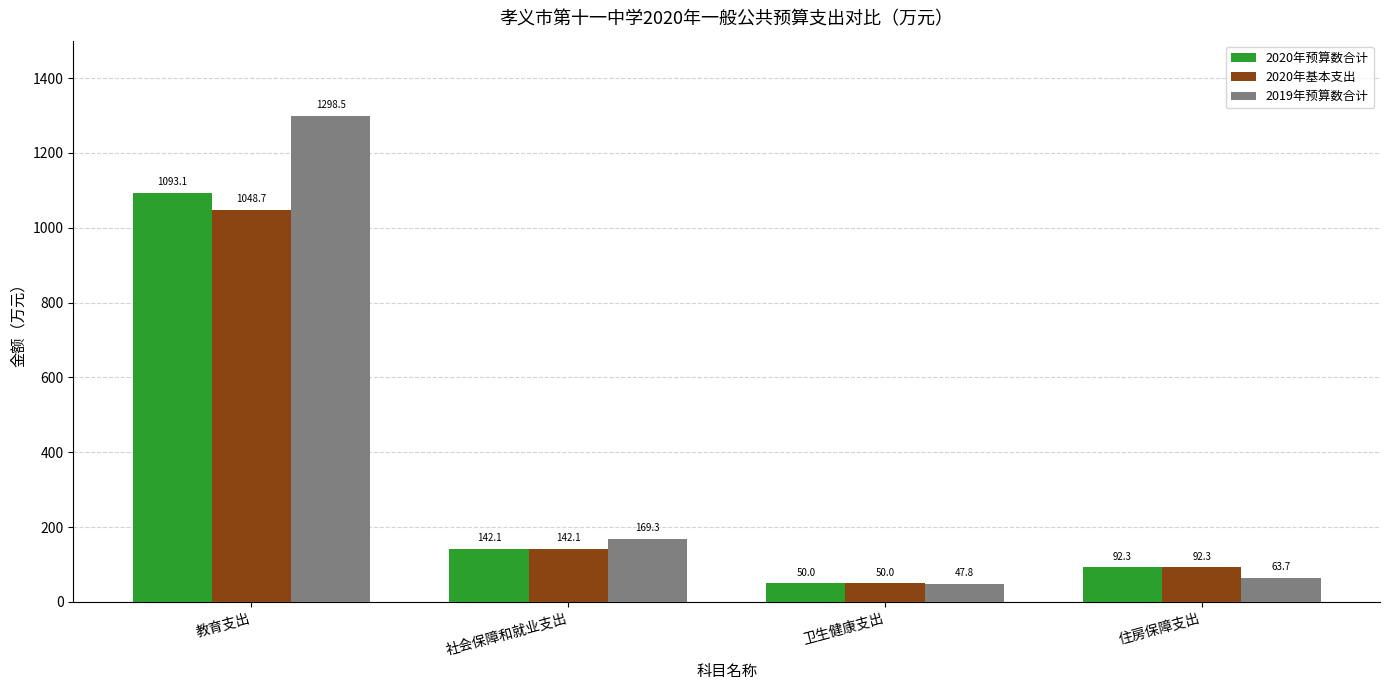

Which series has the widest spread of values?

2019年预算数合计